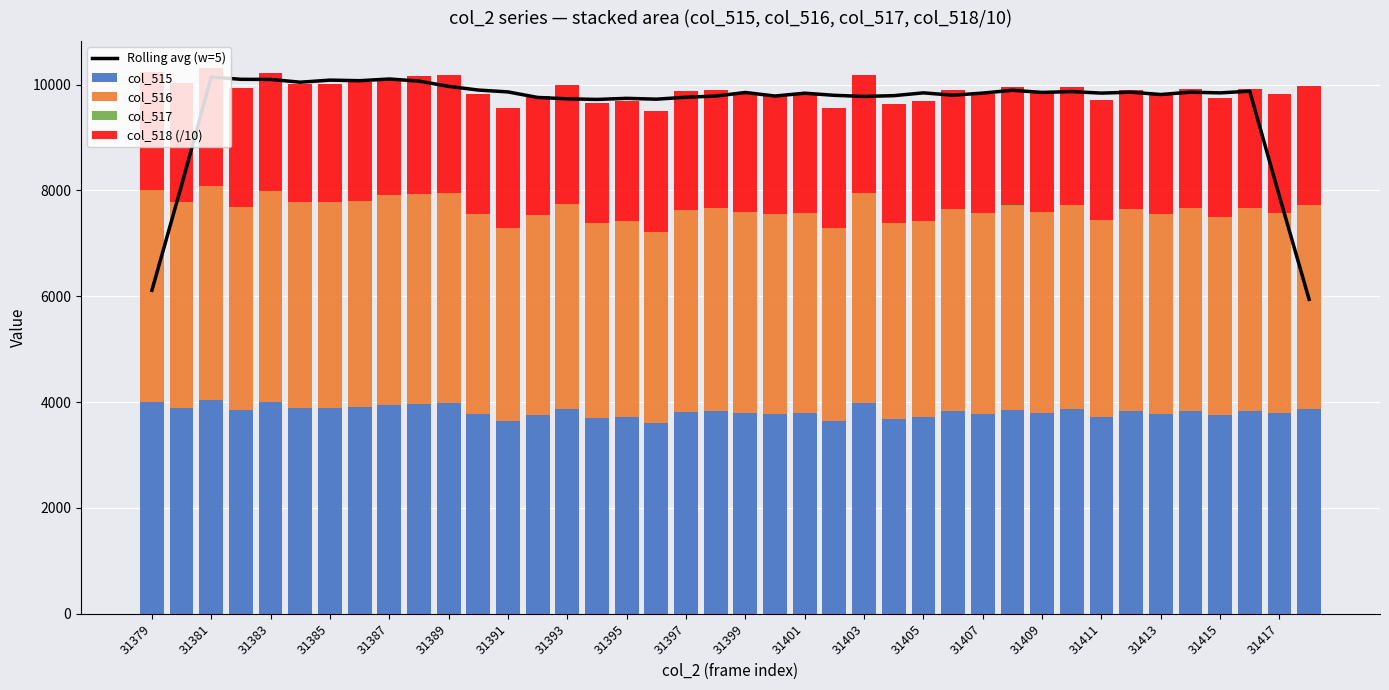

What are all the series names shown in the legend?

Rolling avg (w=5), col_515, col_516, col_517, col_518 (/10)